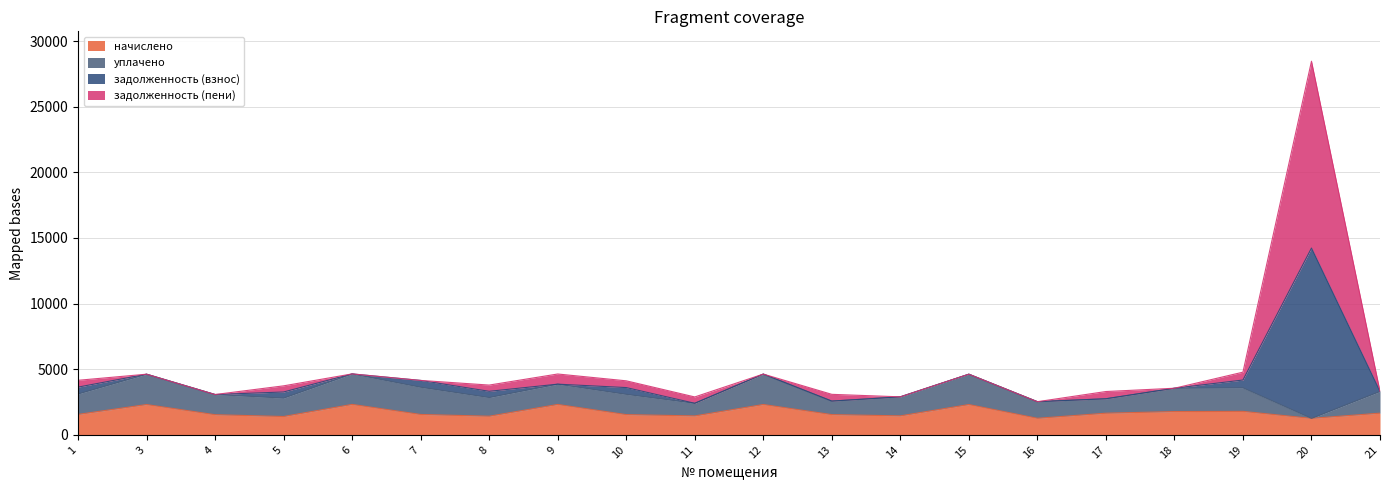

At which category is the sum across all series the highest?

20